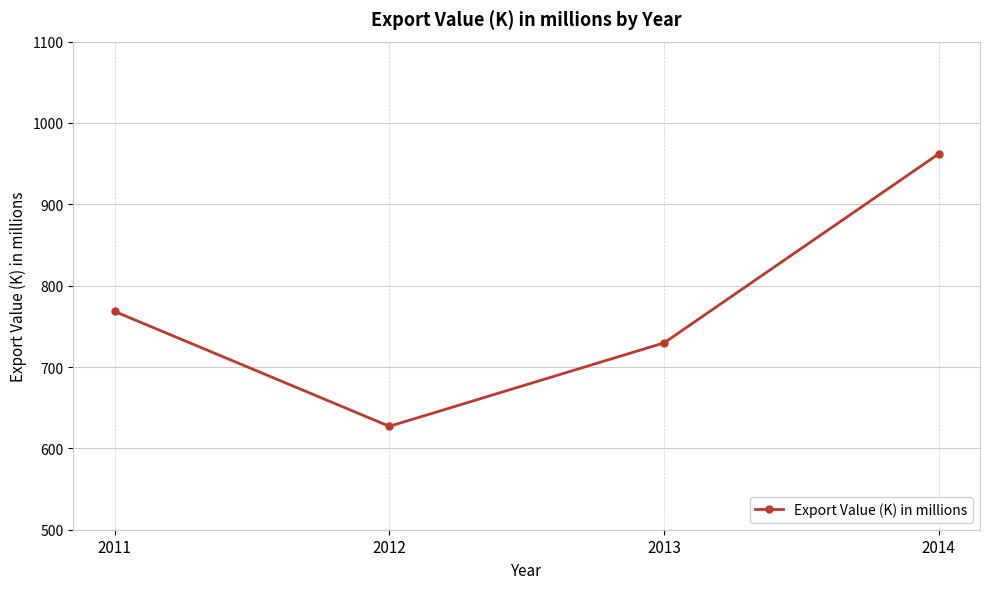

What is the difference between the maximum and minimum values?

335.0